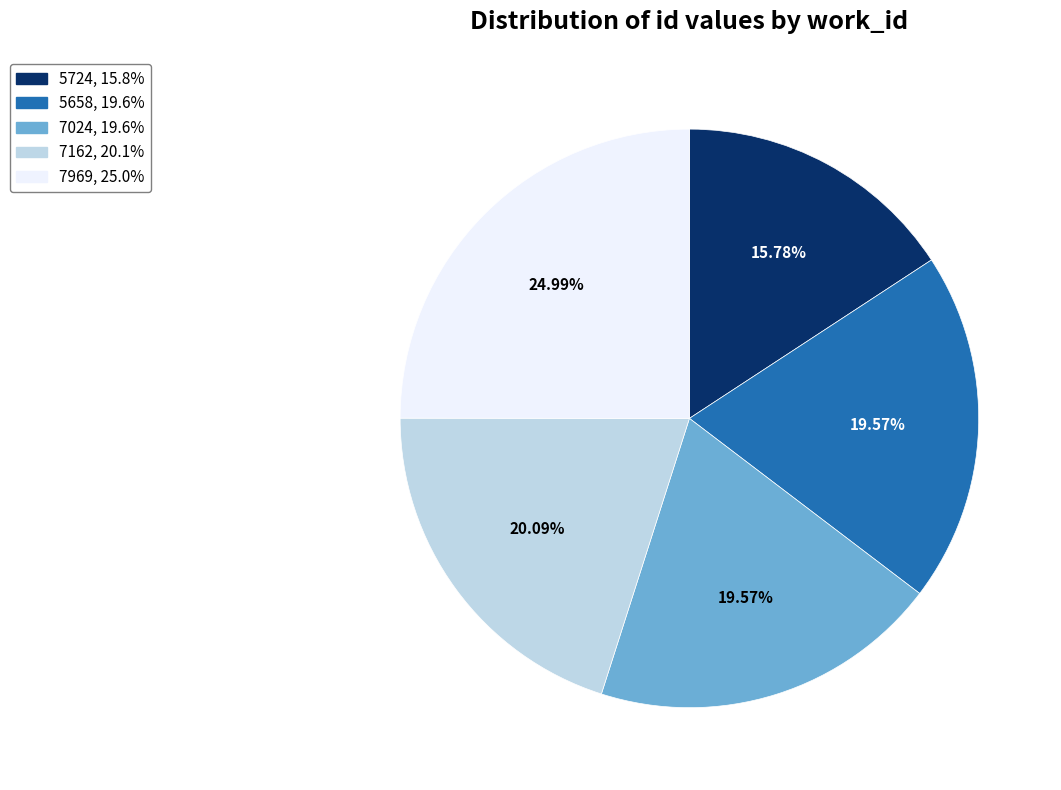

Which slice is the smallest?

5724